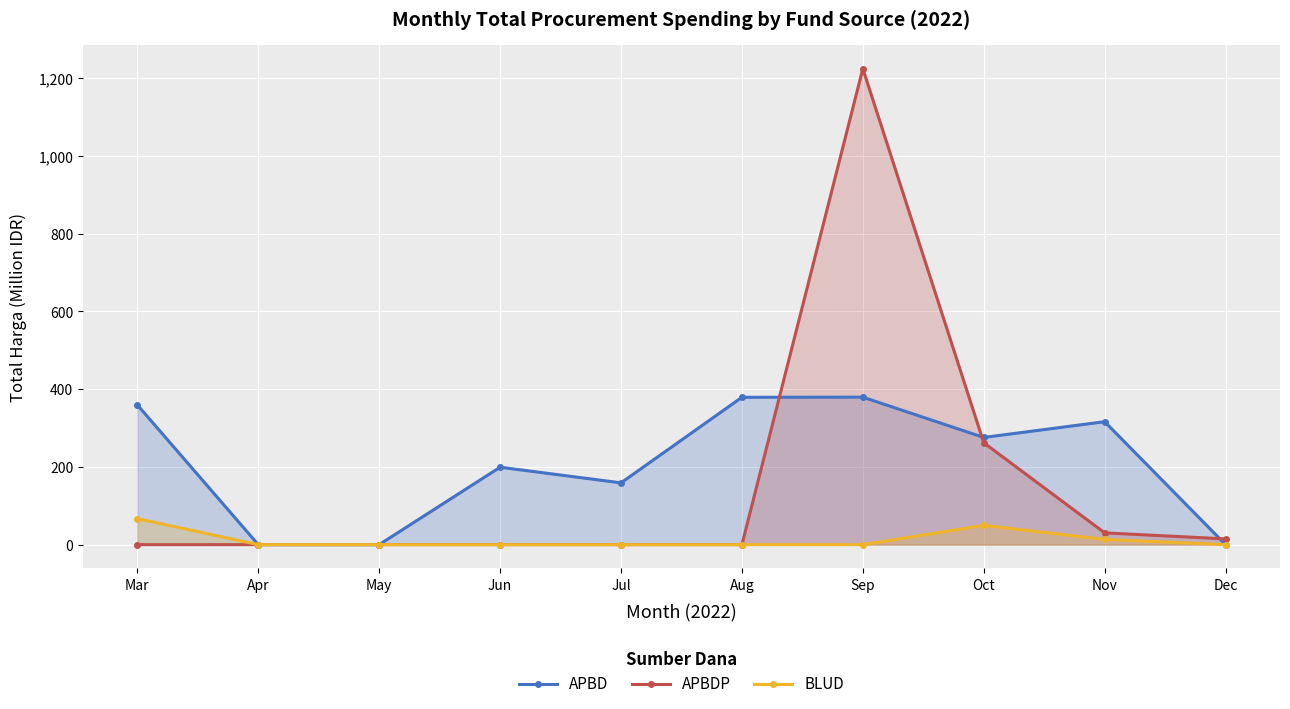

Which series changed the most between Oct and Nov?

APBDP